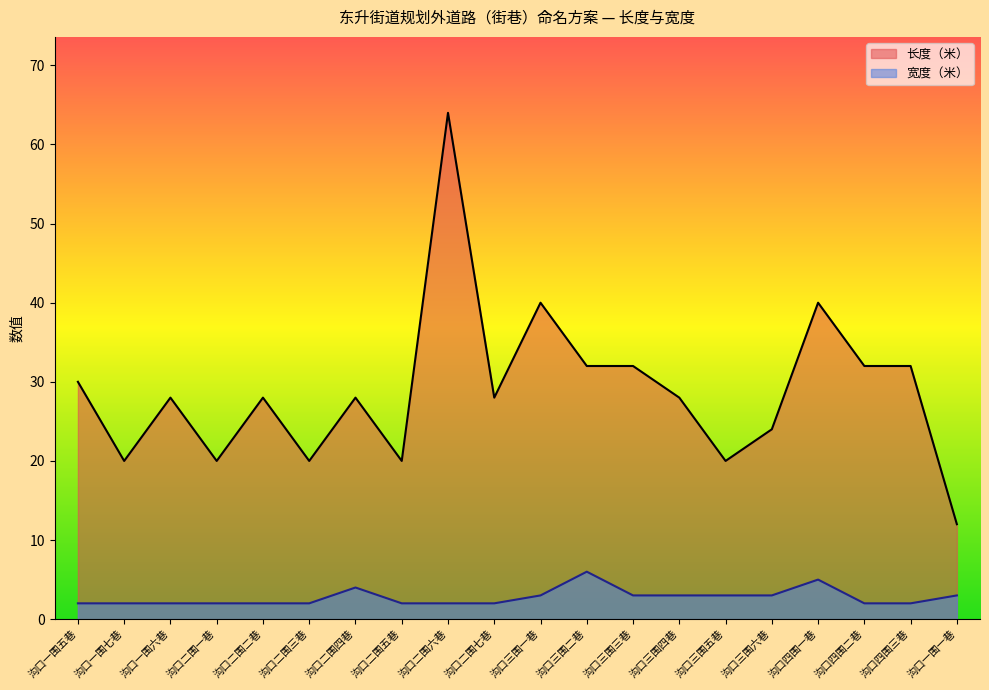

Which series has the widest spread of values?

长度（米）